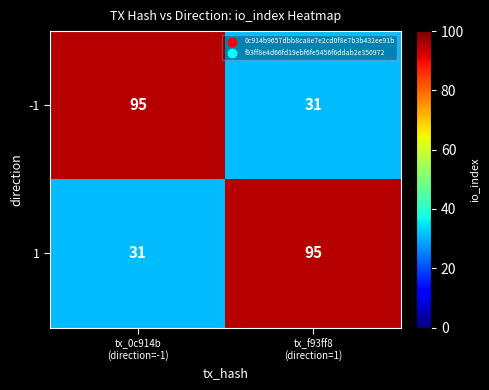

Reading left to right, what are all the values shown in this chart?

-1: 95	31
1: 31	95